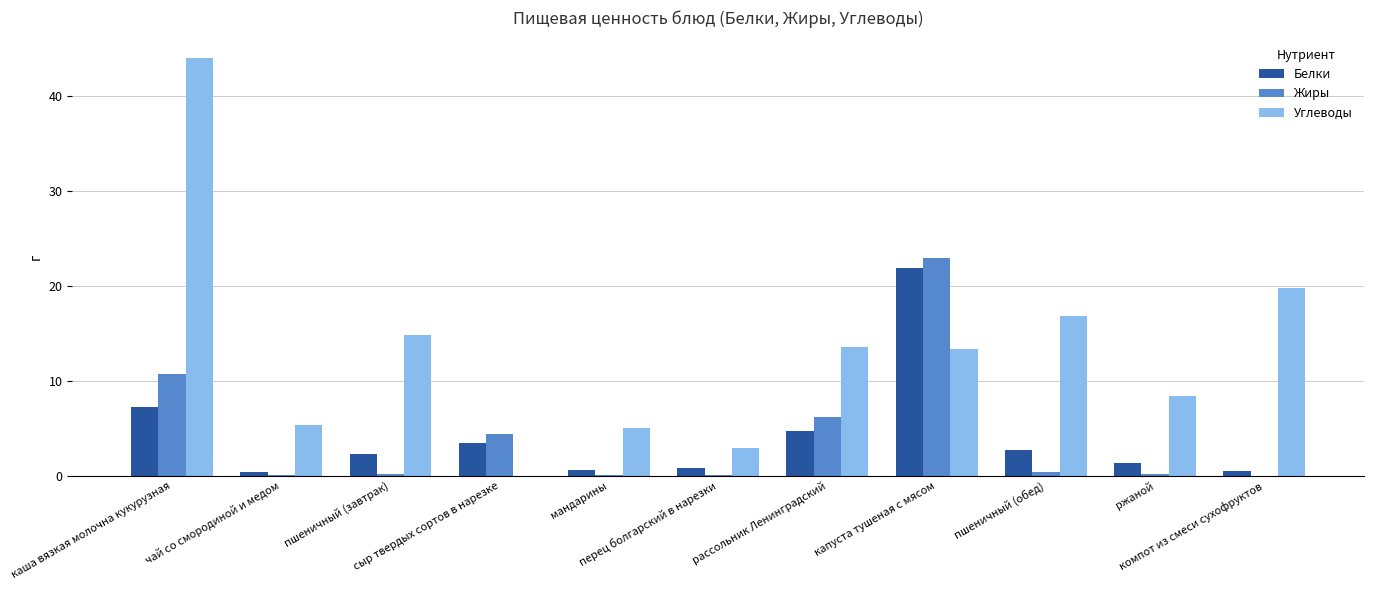

Which series has the largest total across all categories?

Углеводы